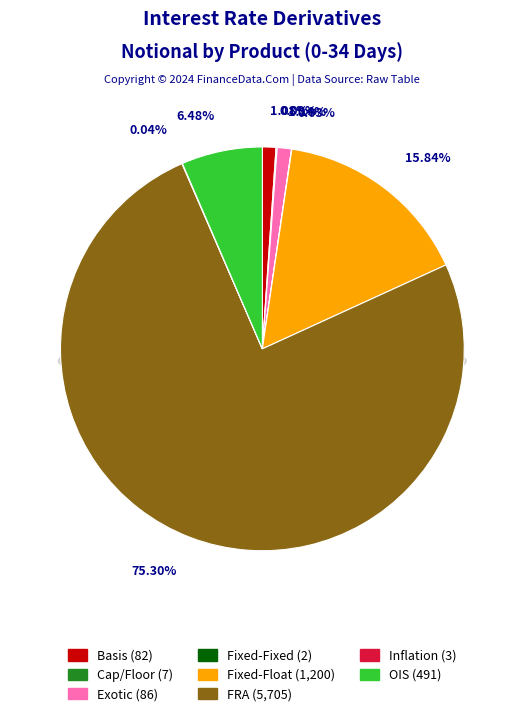

True or false: Fixed-Float accounts for 25% of the total.

False